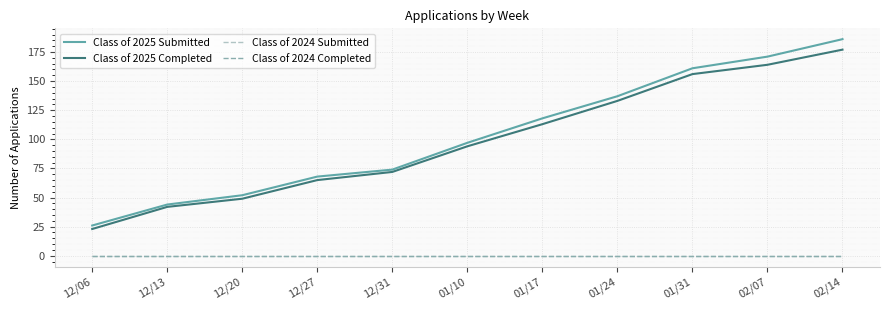

Which series changed the most between 01/10 and 01/24?

Class of 2025 Submitted